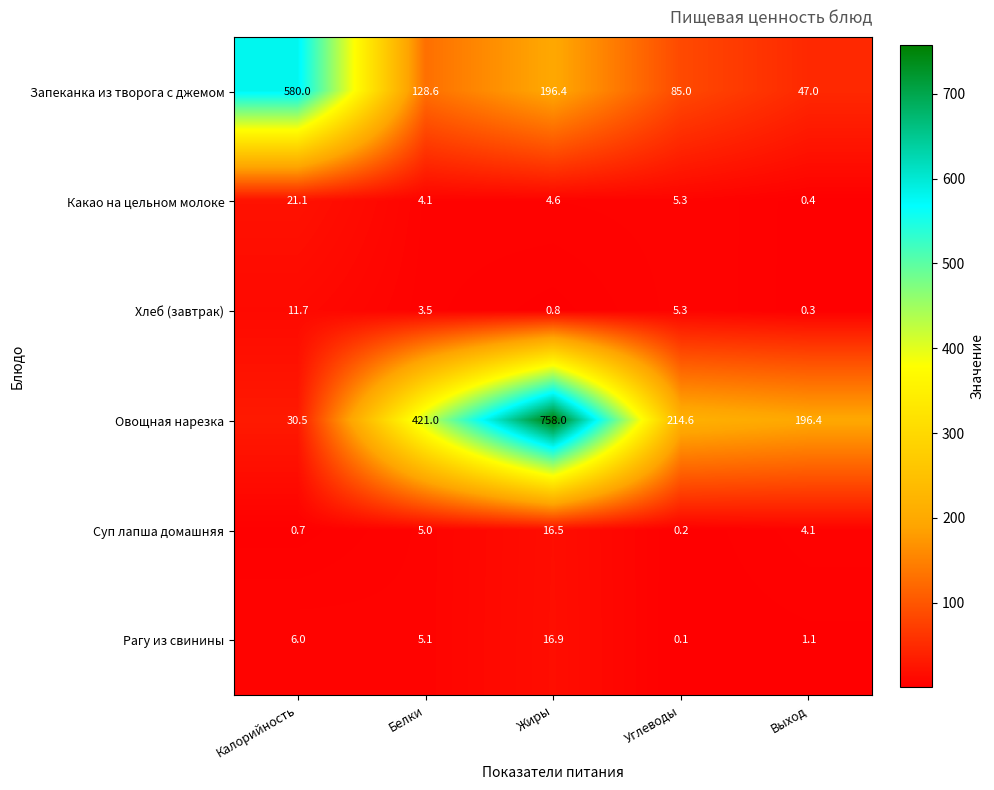

The value of Какао на цельном молоке at Белки is 2.8. True or false?

False